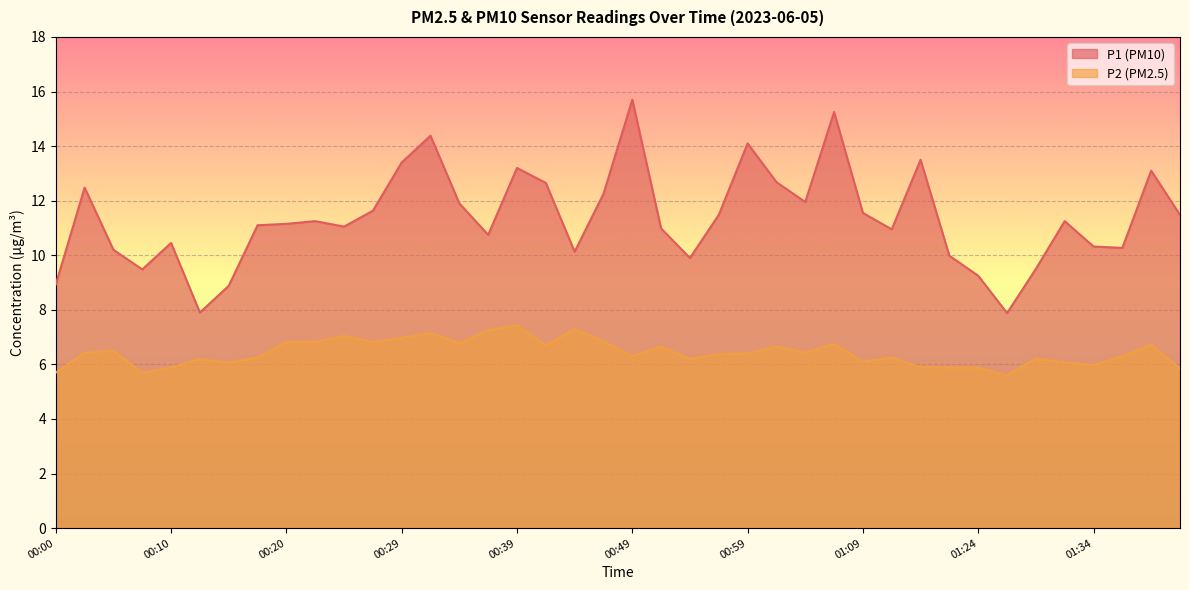

What is the smallest value displayed?

5.6